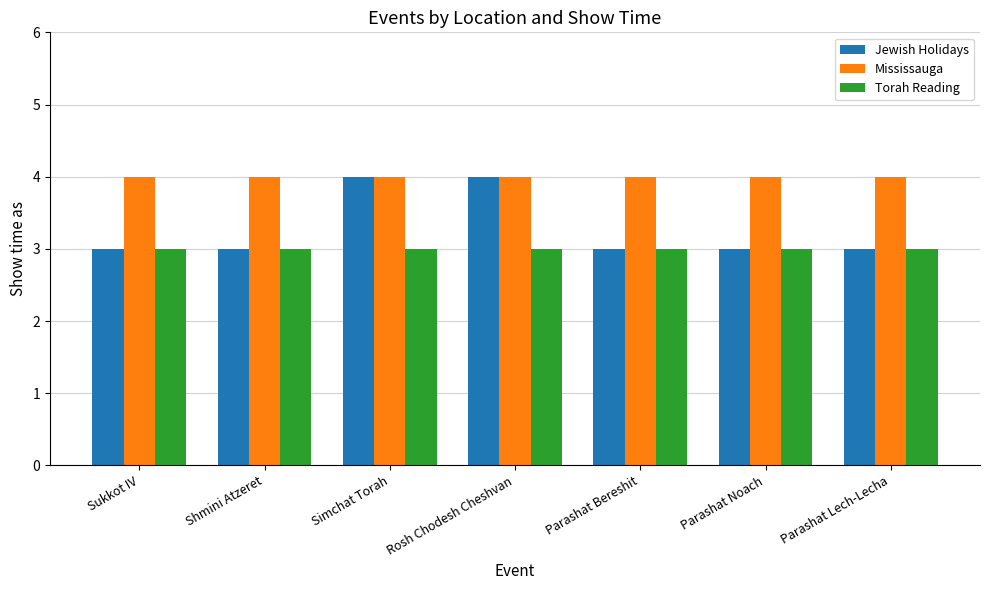

What is the label of the 2nd bar from the left?

Shmini Atzeret